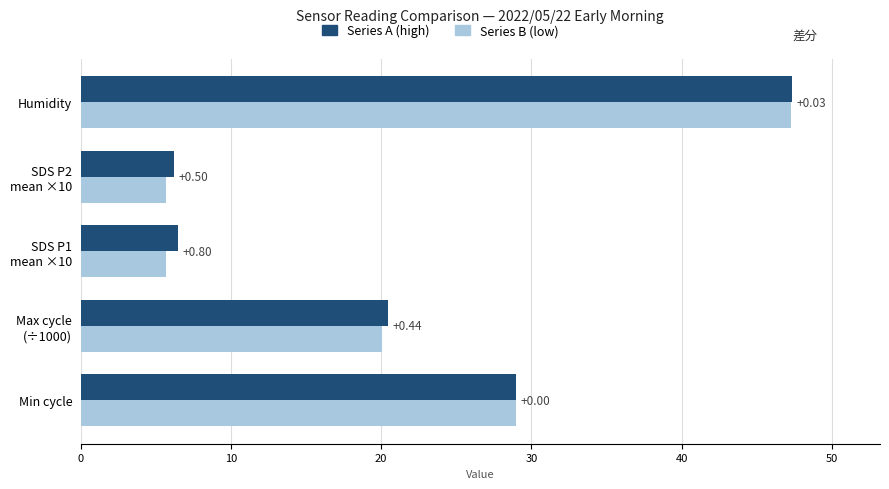

The Series B (earlier) series shows 29.0 at 0. True or false?

True